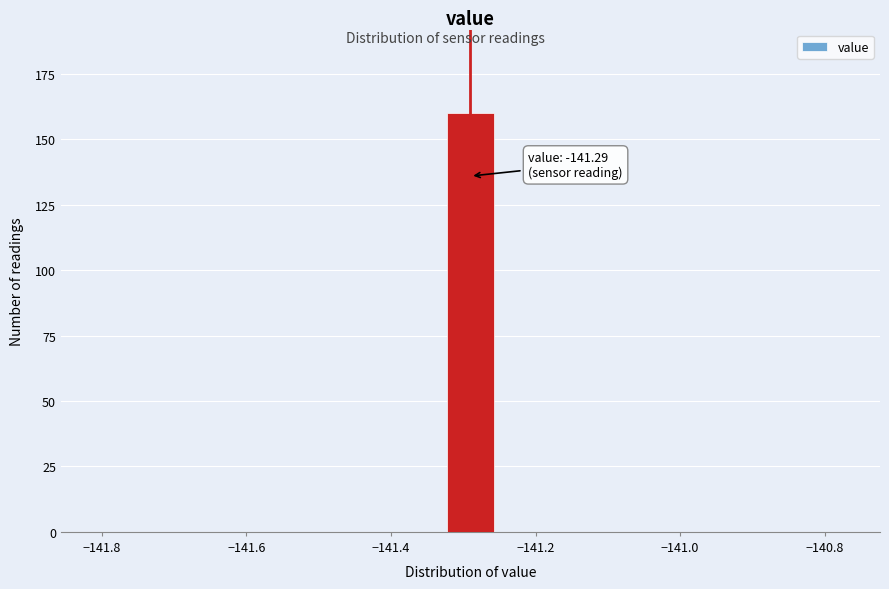

Read against the x-axis, roughly where is the centre of the tallest bar?

-141.28